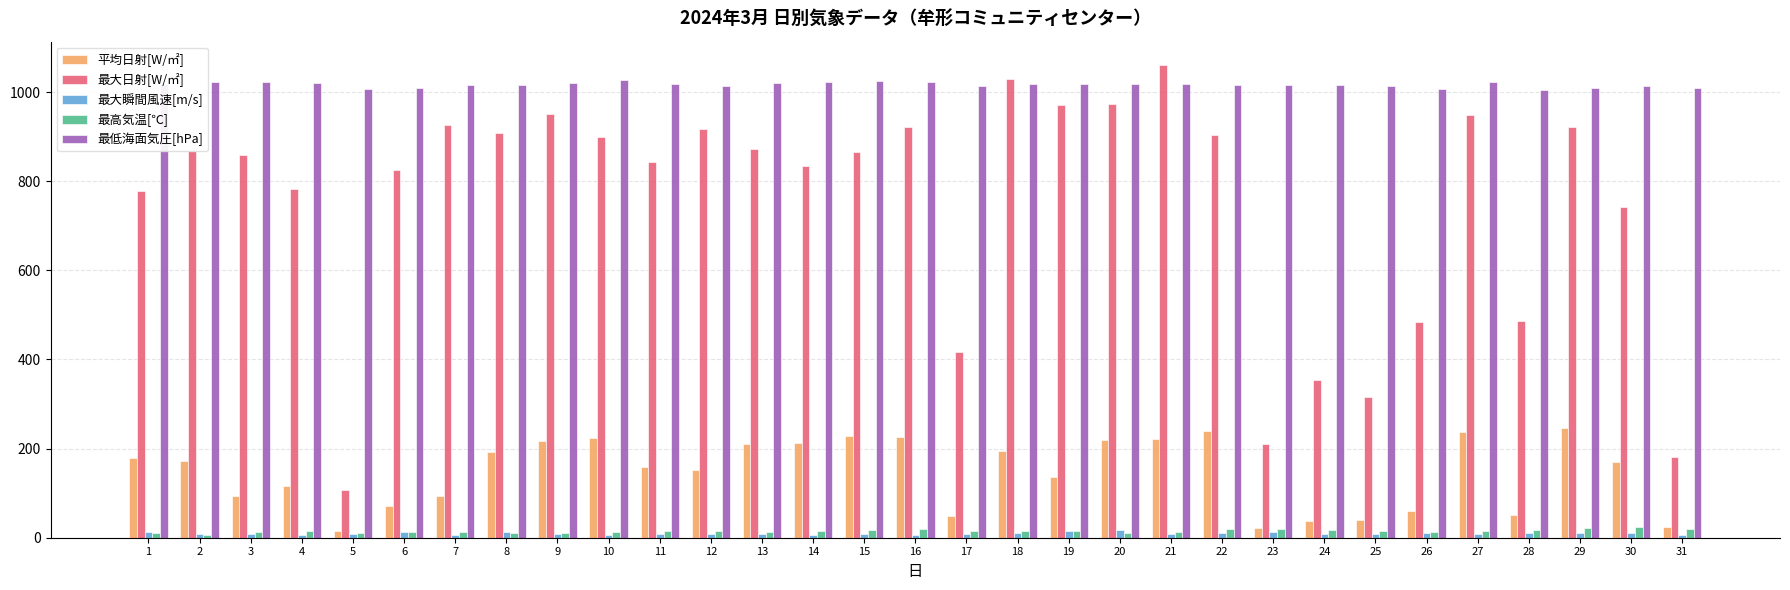

Which series has the widest spread of values?

最大日射[W/㎡]